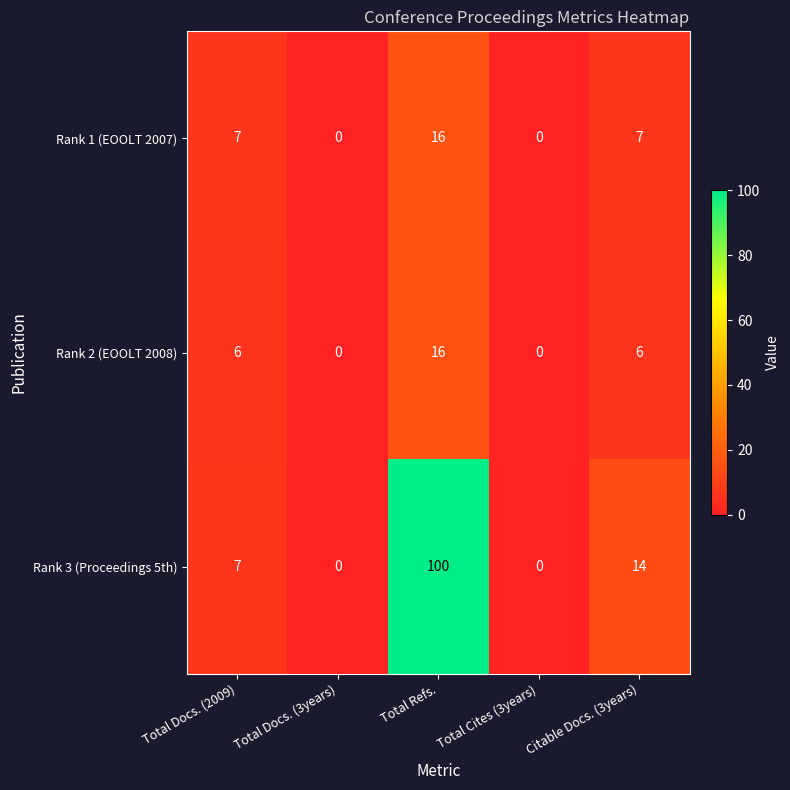

What is the total value across all series at Total Refs.?

132